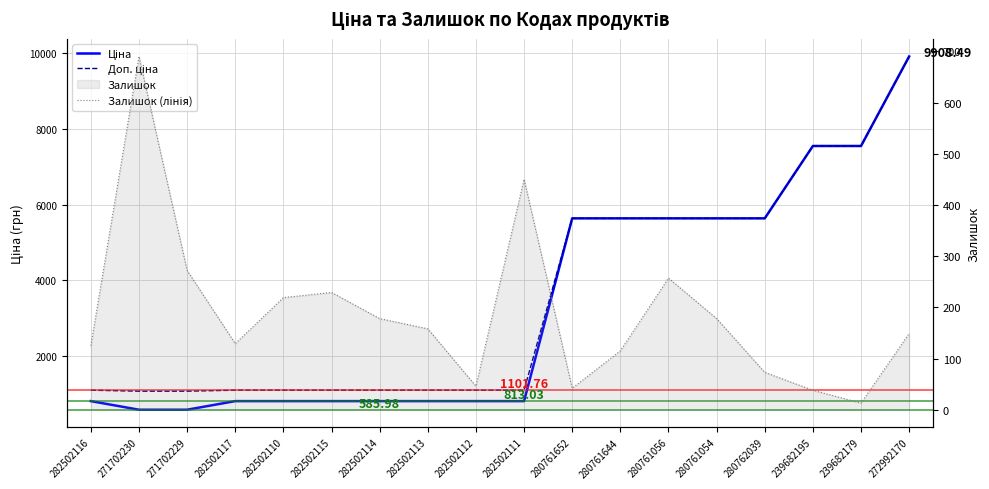

What is the value of the Доп. ціна point at the 5th from the left?

1101.8